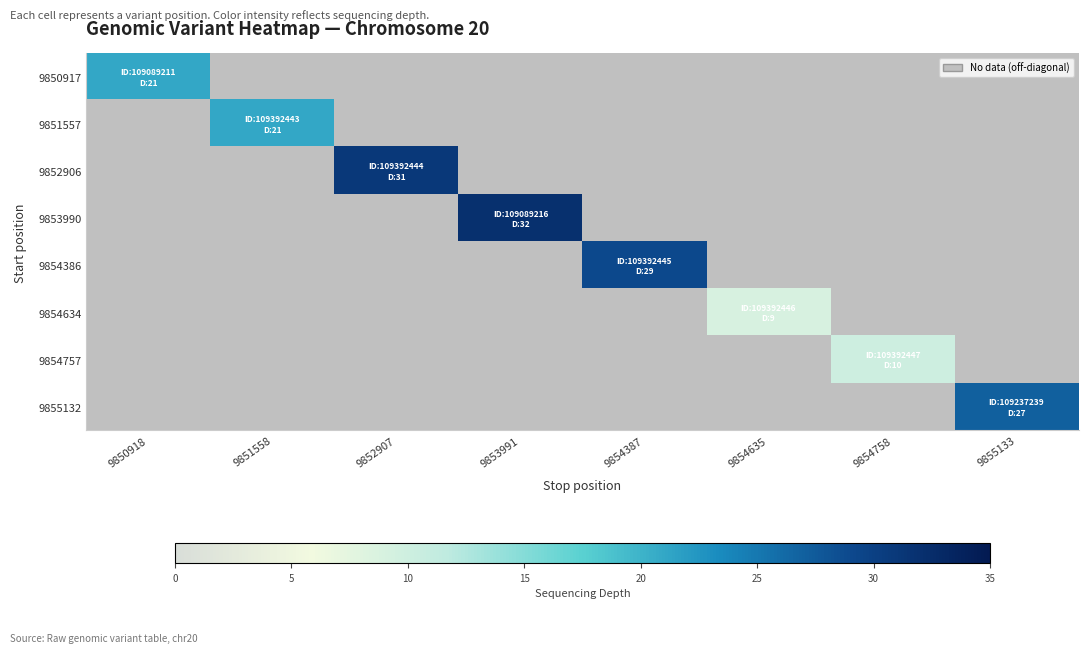

Which series has the largest range (max minus min)?

9850917